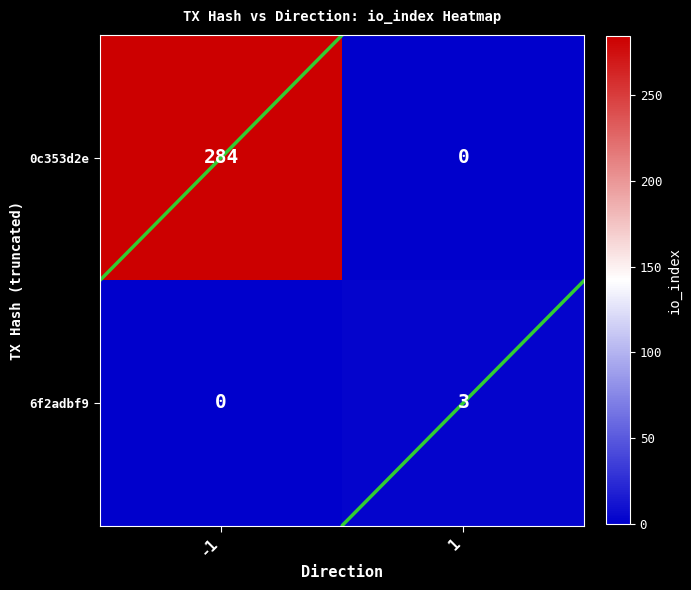

List the series in order of their overall mean, lowest first.

6f2adbf9, 0c353d2e